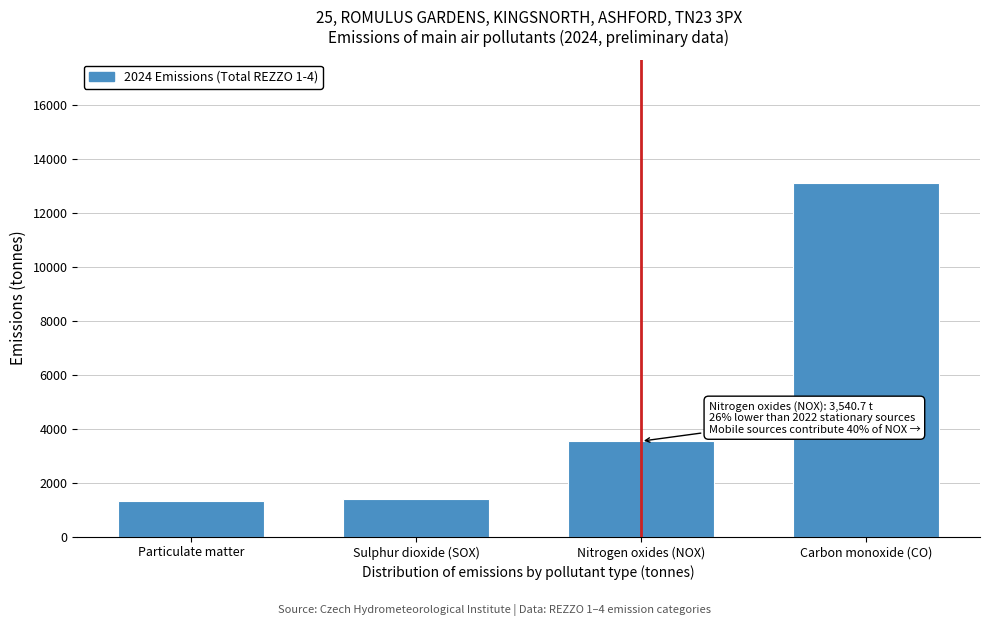

What is the ratio of the value at Sulphur dioxide (SOX) to the value at Particulate matter?

1.0